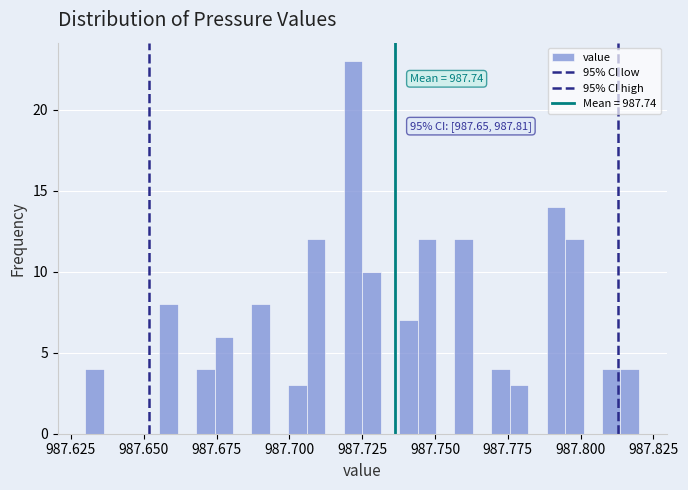

Around what value on the x-axis is the tallest bar? Give the approximate position of its centre, as read against the axis.

987.720